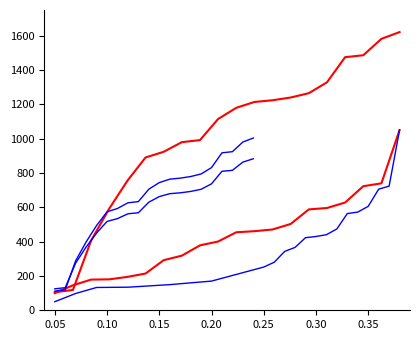

True or false: second_line1 and second_line3 cross at least once.

True